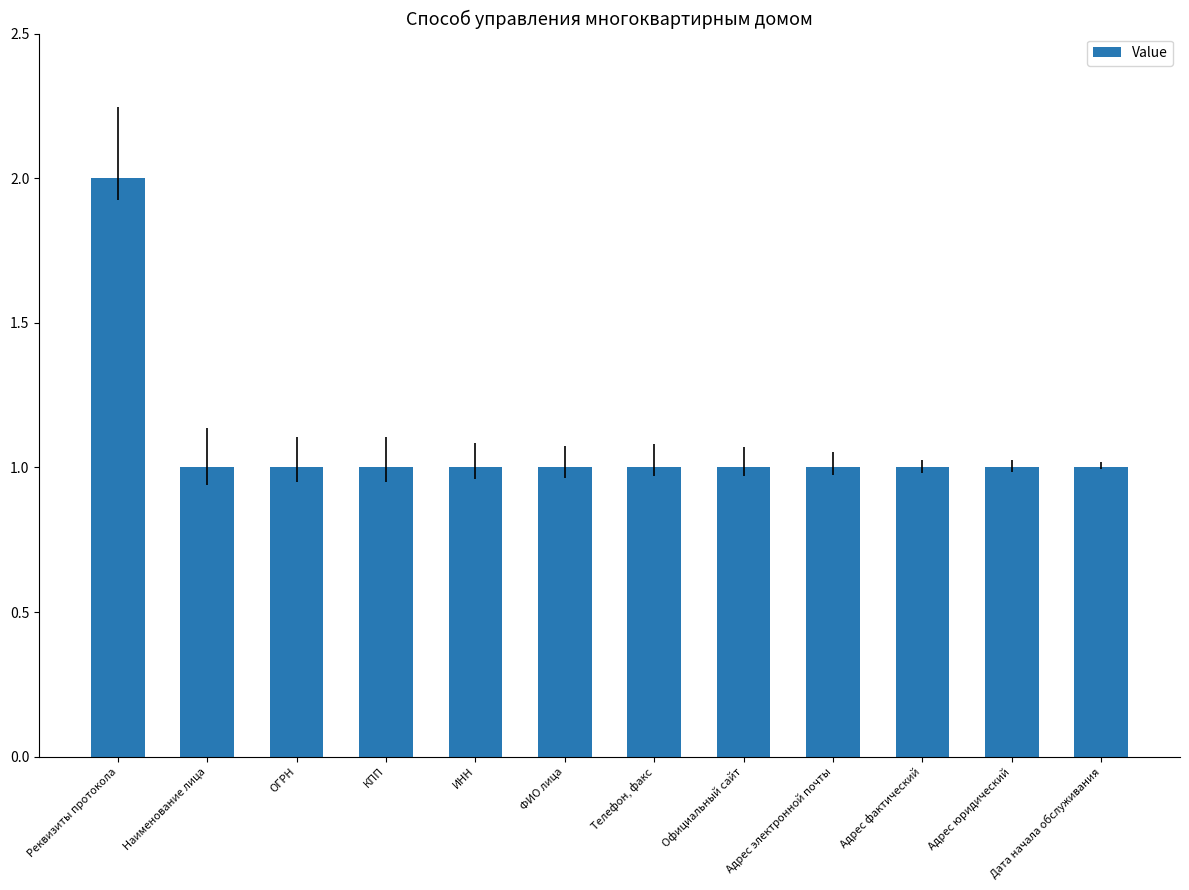

Which category has the highest value across all series?

Реквизиты протокола